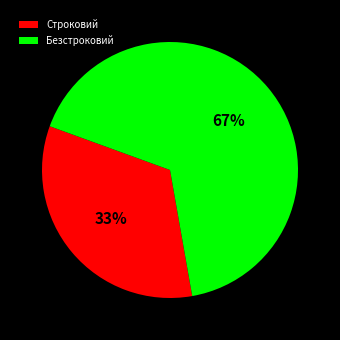

Does Строковий represent more than half of the total?

No